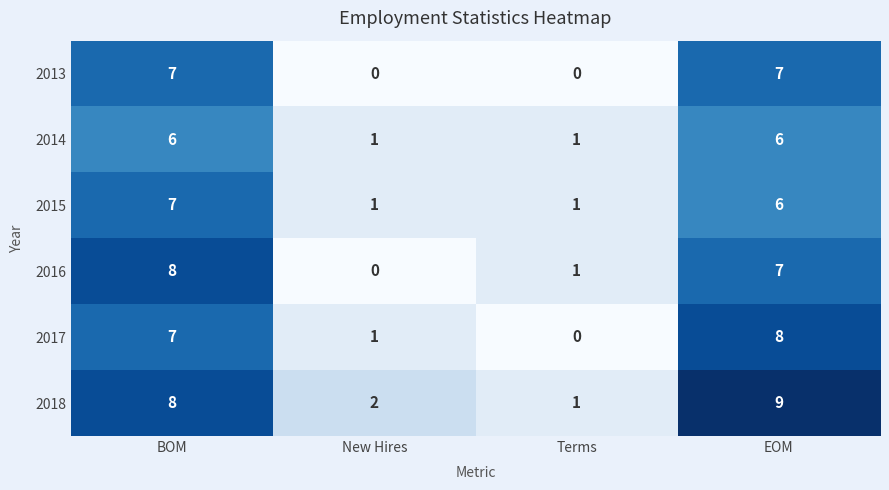

What is the difference between the 2013 values at New Hires and EOM?

7